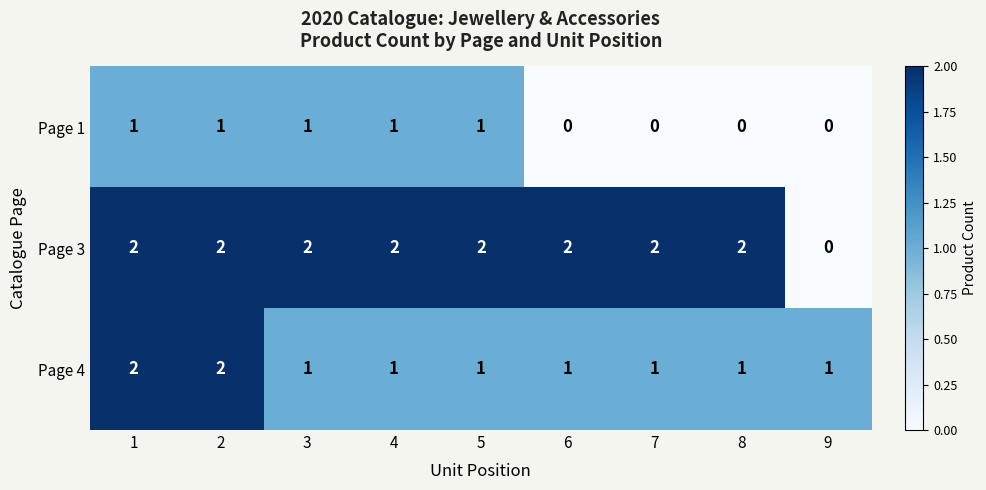

Is it true that Page 1 equals 2 at 2?

False